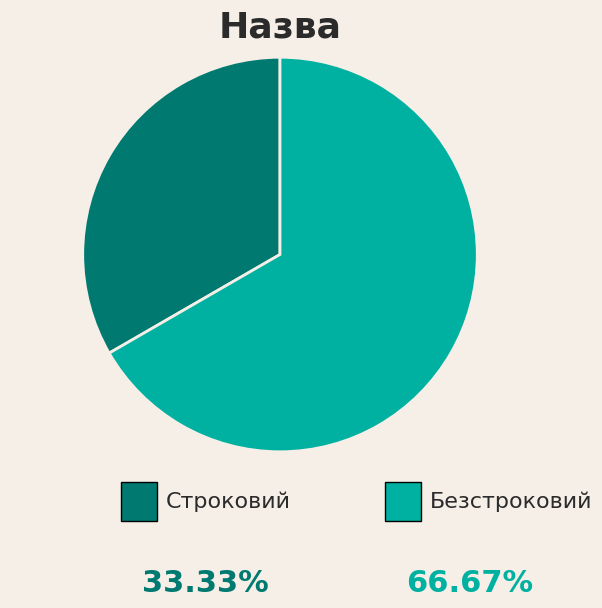

Does any single category account for the majority?

Yes